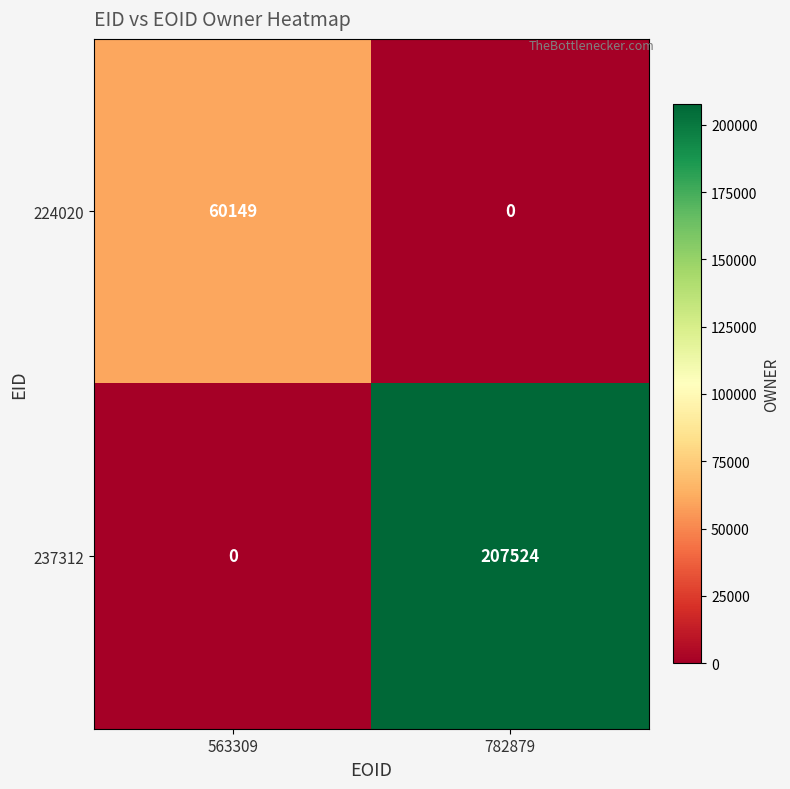

What is the greatest value displayed?

207524